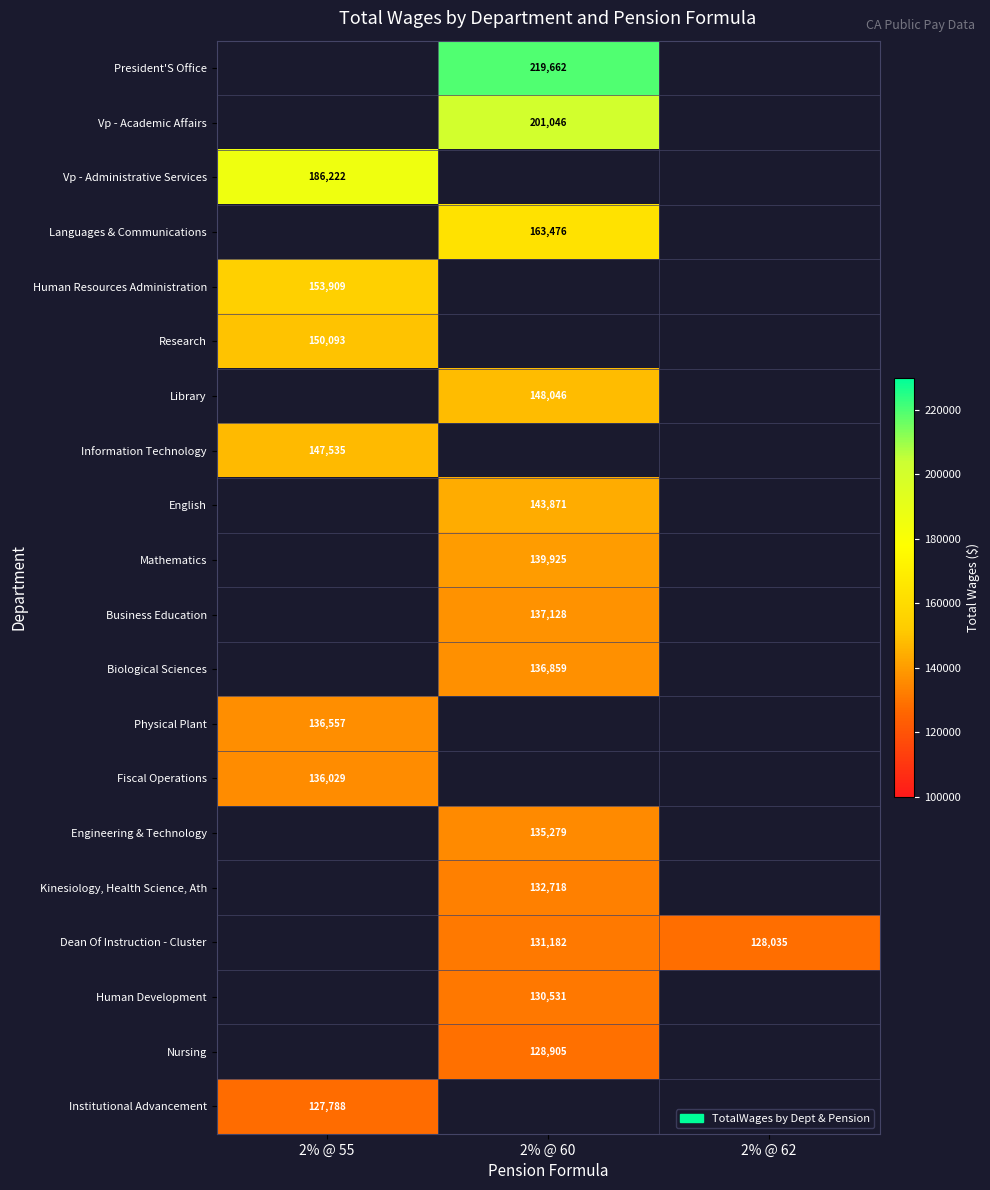

The value of Kinesiology, Health Science, Ath at 2% @ 60 is 235069. True or false?

False